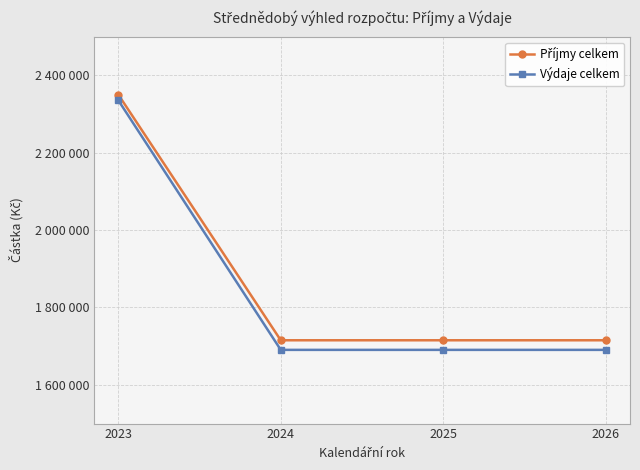

Count the Výdaje celkem values in the range 1690500 to 2335456.

4